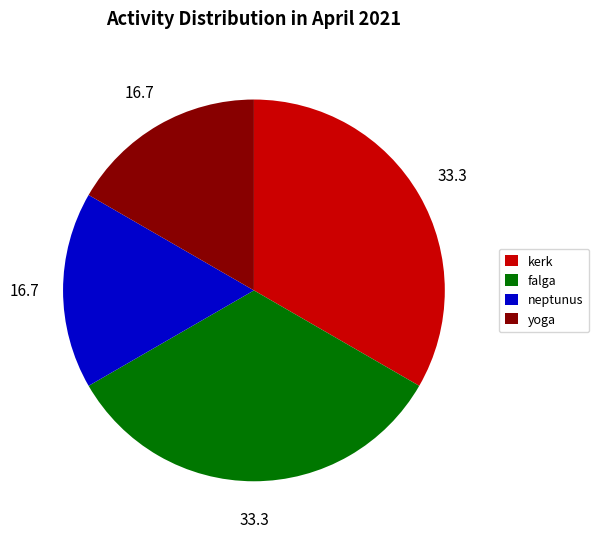

Approximately how many times larger is the value at falga compared to kerk?

1.0